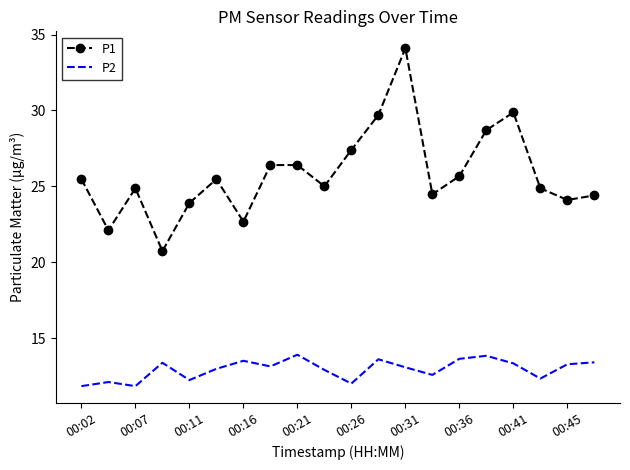

What is the maximum value shown in the chart?

34.1